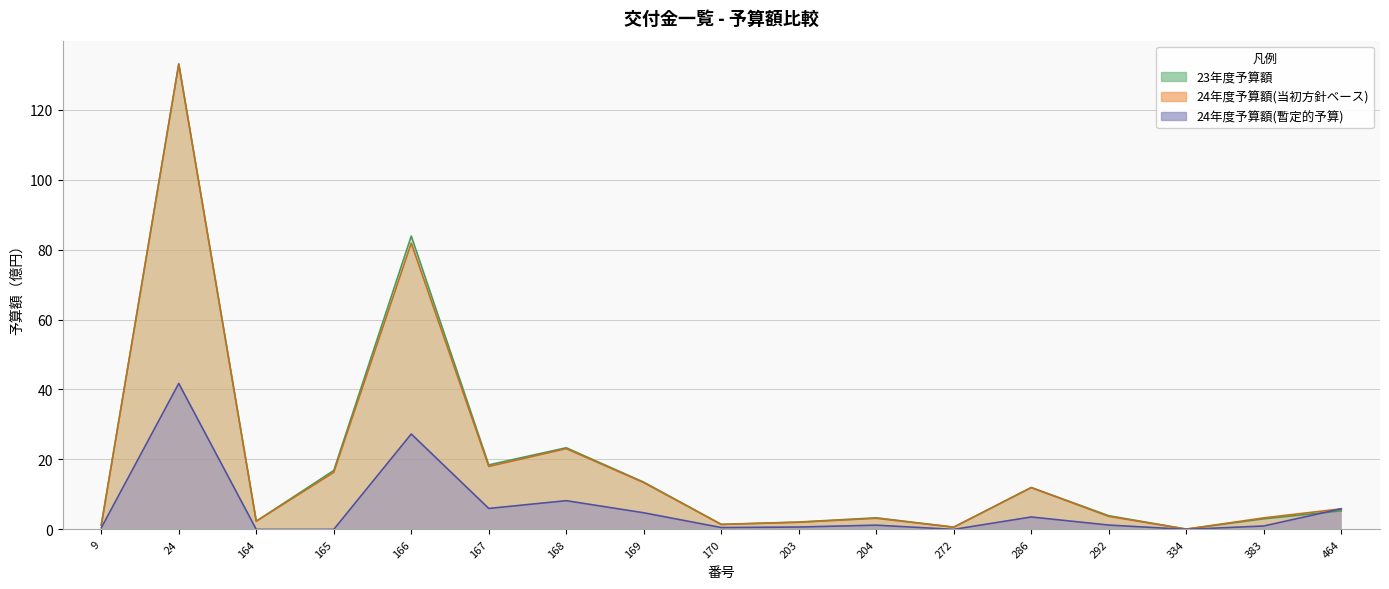

Which has a higher value, 169 or 24?

24